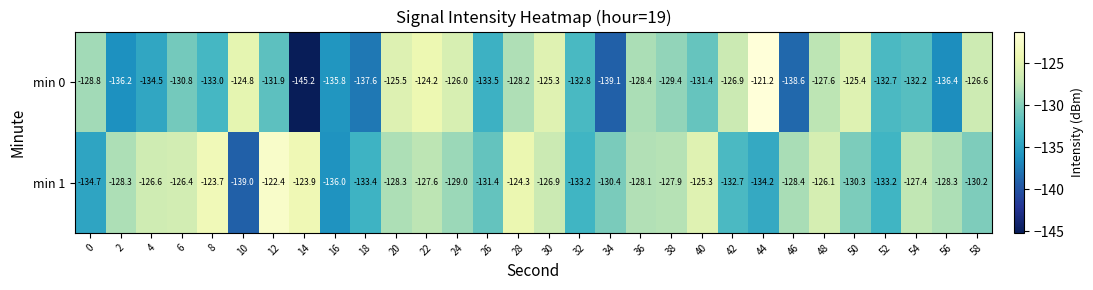

The value of min 1 at 40 is -197.4. True or false?

False